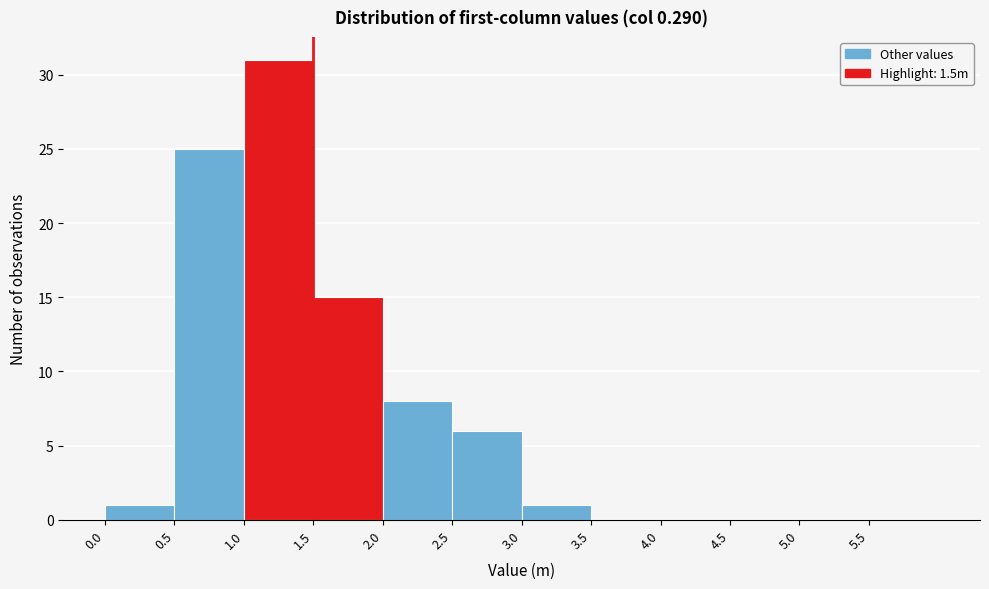

Over which range of the x-axis is the bar tallest?

1.0 to 1.5